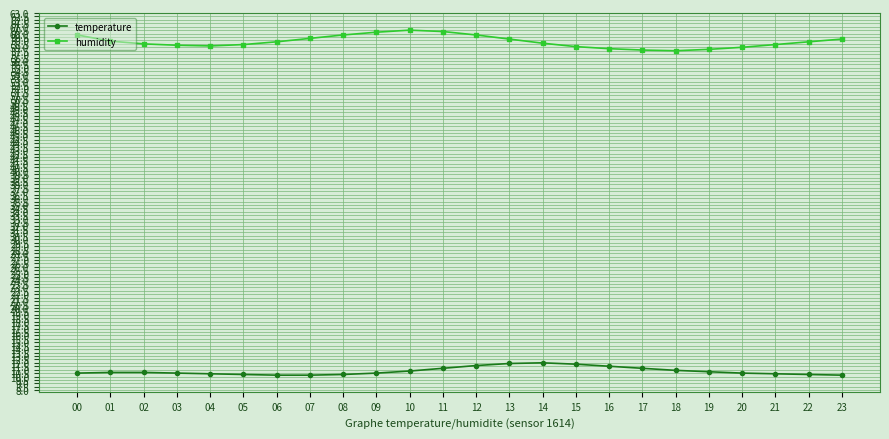

Rank the series at 13 from highest to lowest value.

humidity, temperature